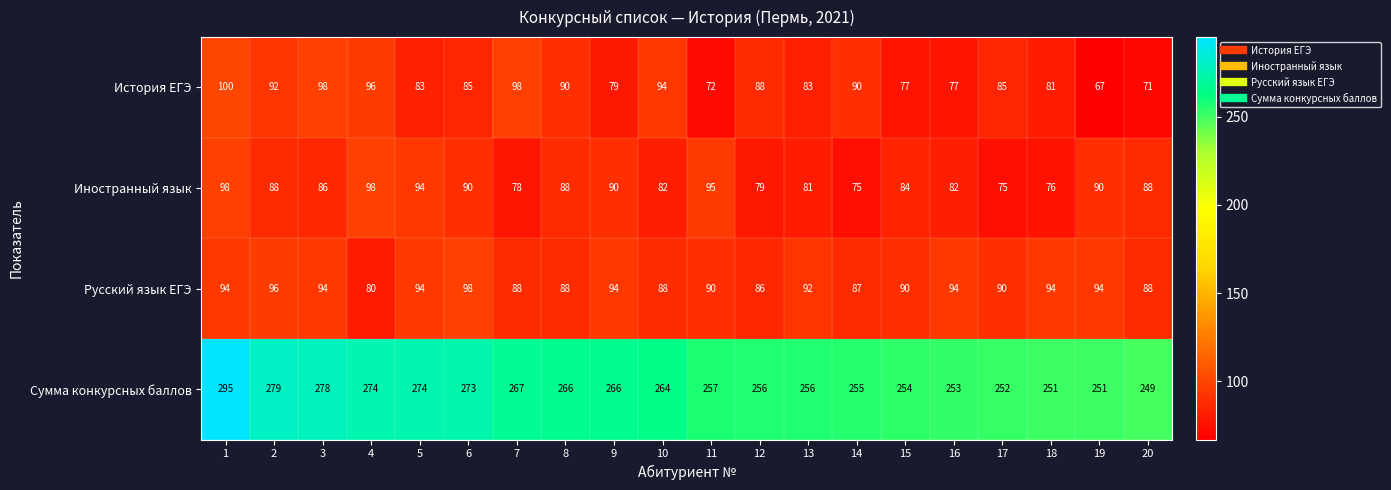

What value does the История ЕГЭ series have at 20?

71